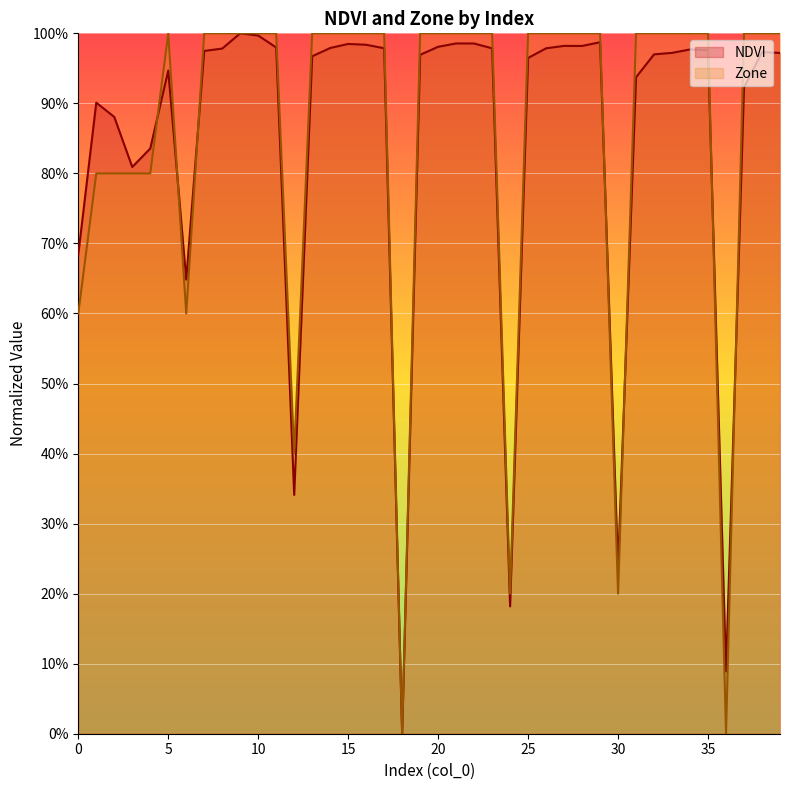

How many intersections are there between NDVI and Zone?

7